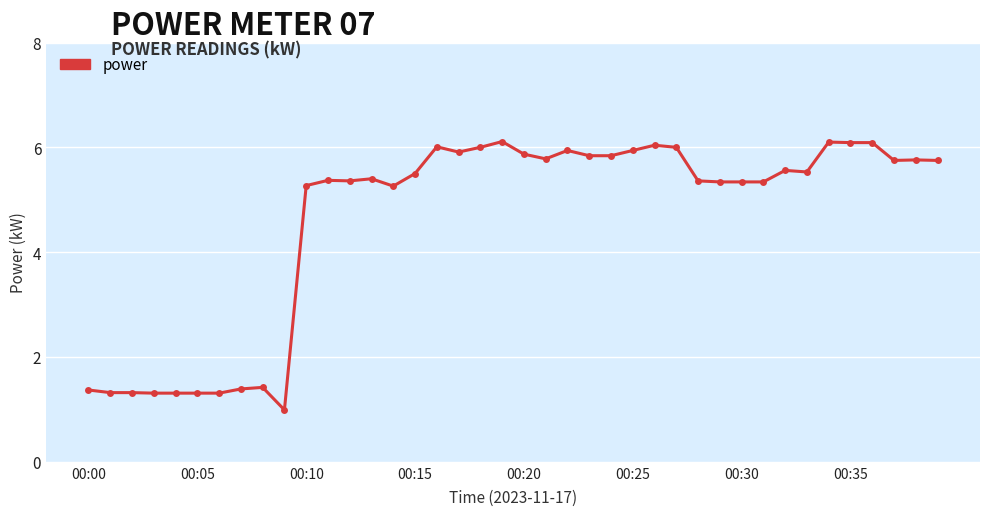

What is the minimum value shown in the chart?

1.0